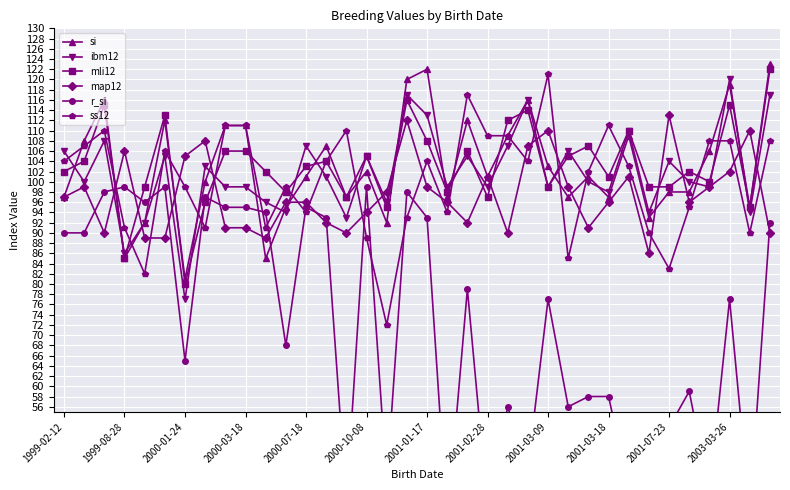

The value of si at 2001-03-18 is 97. True or false?

True